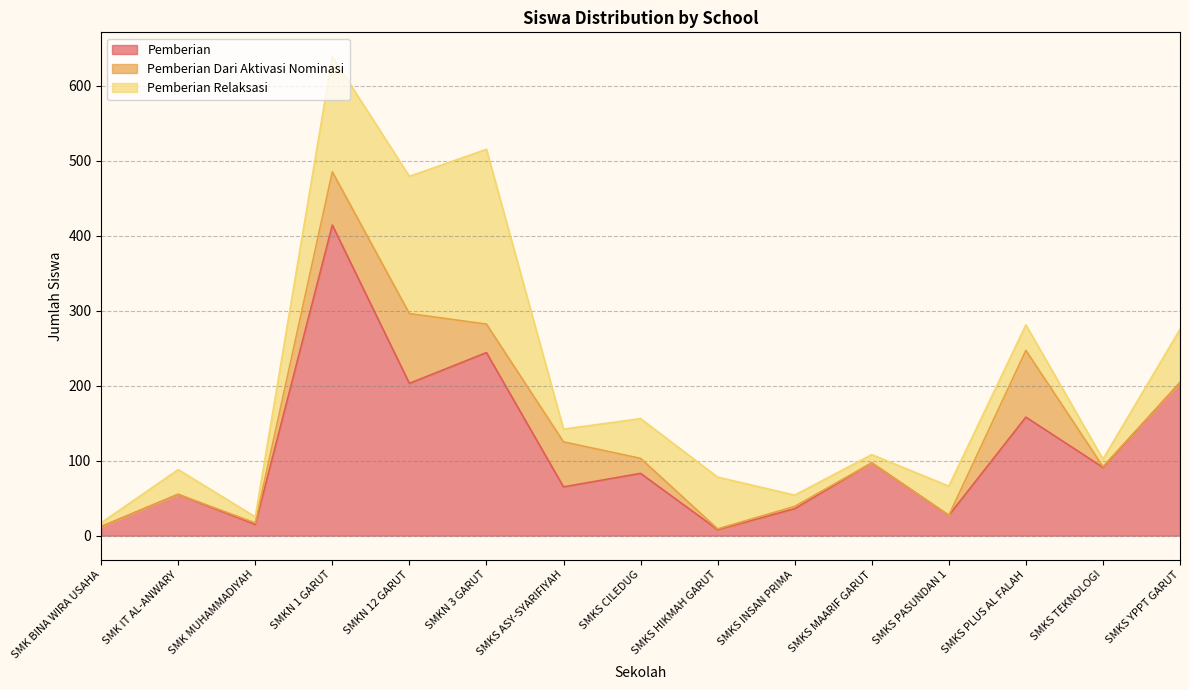

The Pemberian Relaksasi series shows 39 at SMKS PASUNDAN 1. True or false?

True